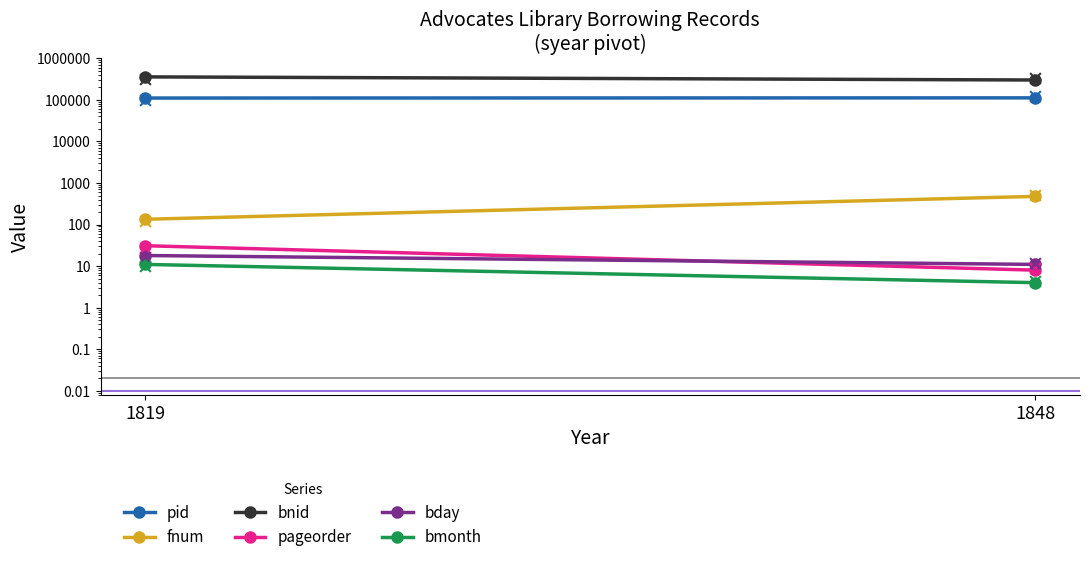

Which series has the largest total across all categories?

bnid